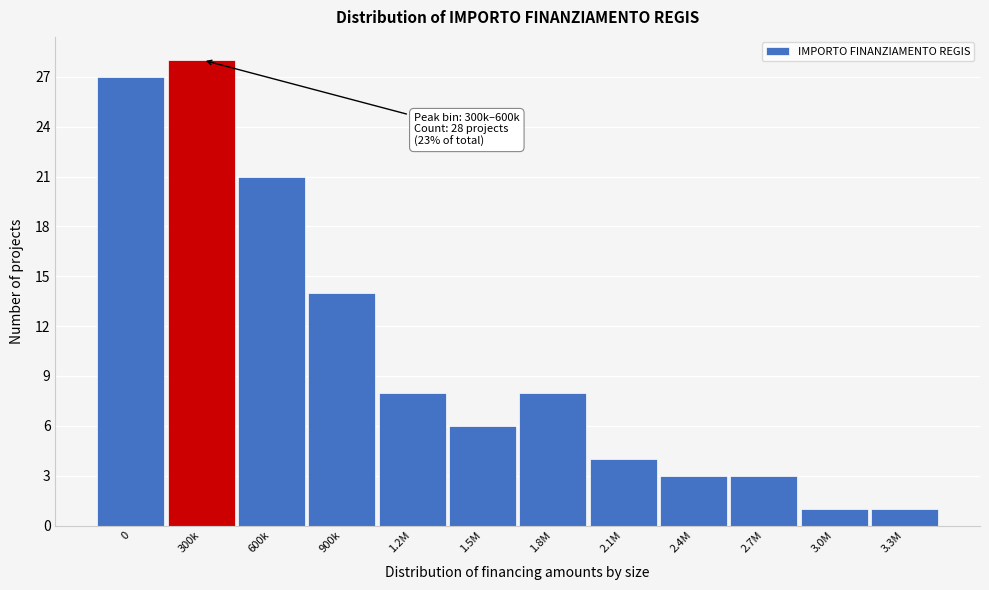

Reading left to right, transcribe all the data shown in this chart.

27	28	21	14	8	6	8	4	3	3	1	1